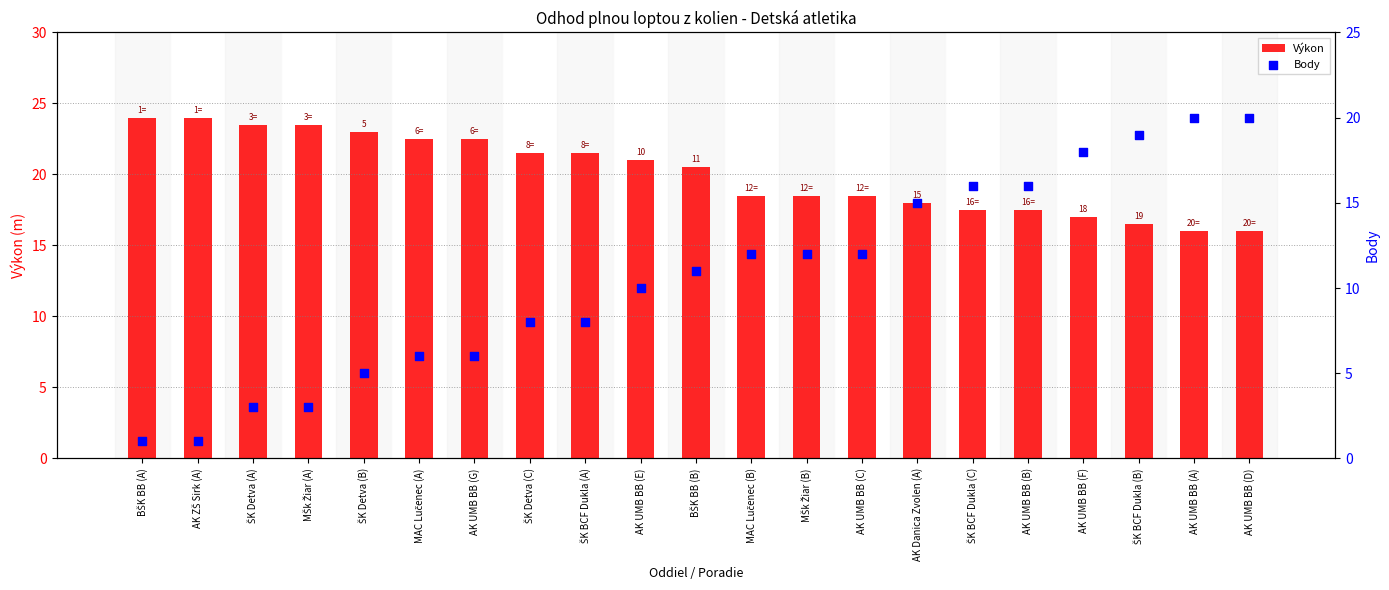

At which category is the sum across all series the highest?

AK UMB BB (A)